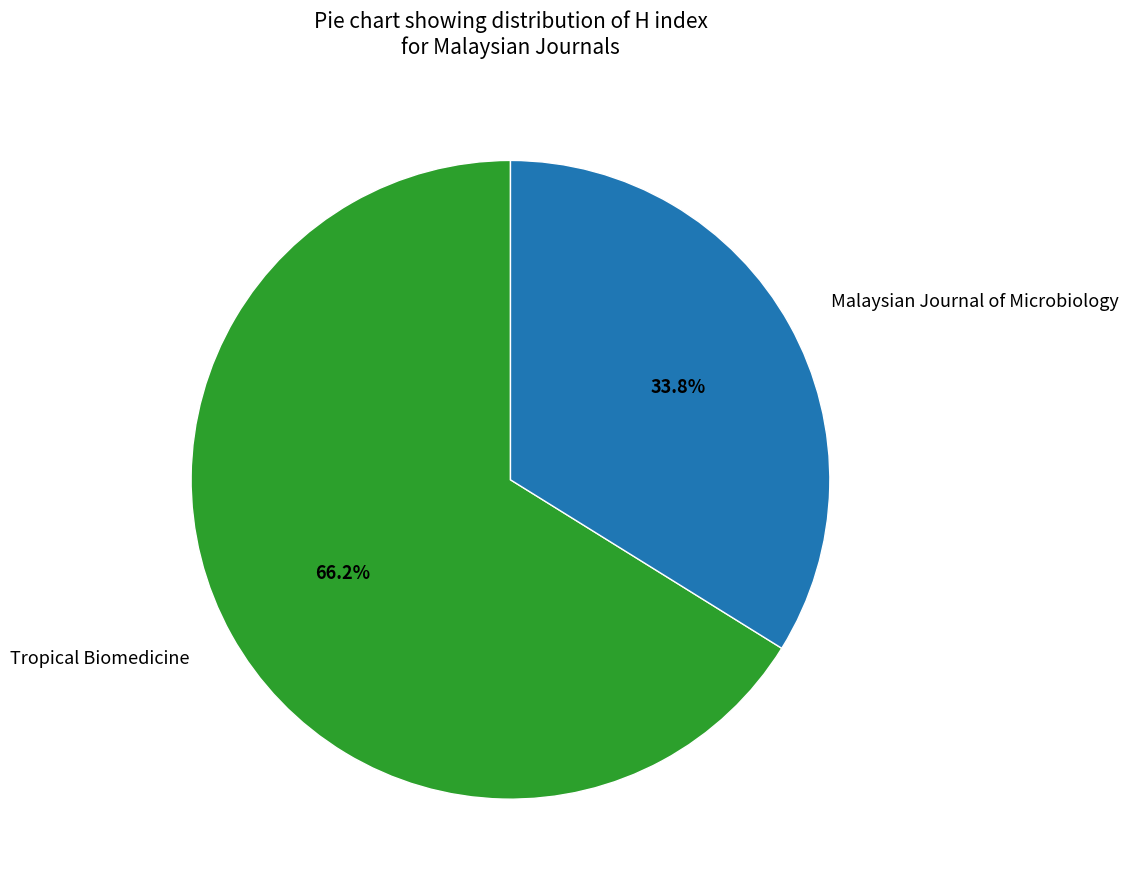

To the nearest percent, what is the difference between the largest and smallest slice percentages?

32%